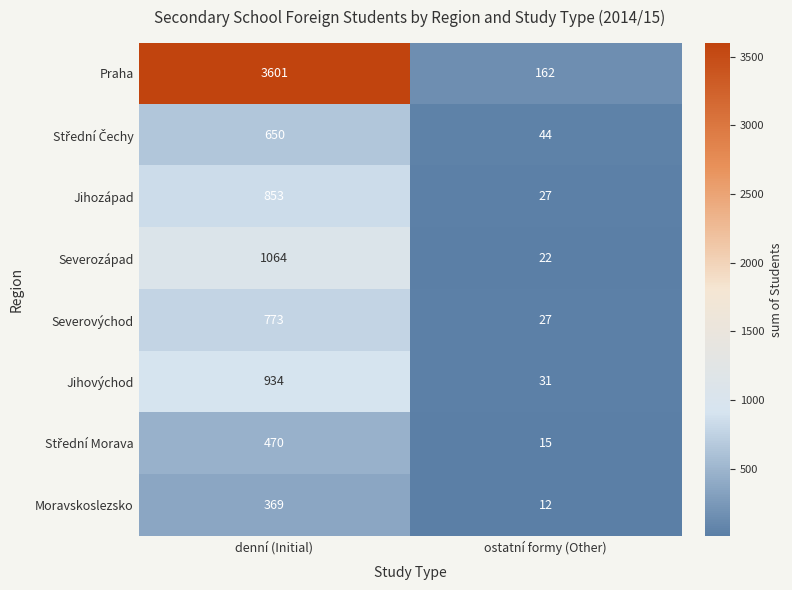

At which label does Severovýchod reach its minimum?

ostatní formy (Other)